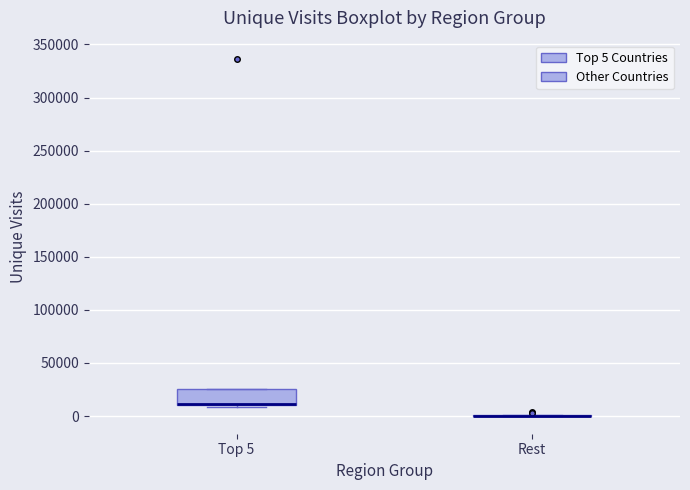

Reading left to right, transcribe this box plot: for each box, give where its median line is, the range the box spans, and where its two whiskers end, as read against the y-axis. The values are not printed on the chart, so give them approximately, as read against the axis.

Top 5: median 10000 (drawn on the box's lower edge), box 10000 to 25000, whiskers 10000 (just below the box's lower edge) to 25000
Rest: box collapsed to a line at 0, whiskers 0 to 0